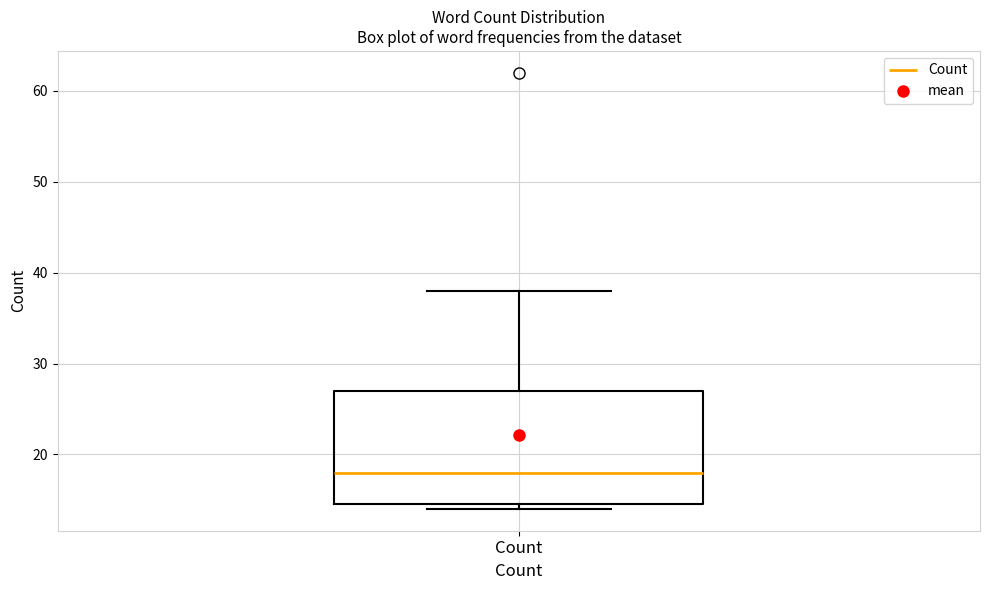

Where is the lower edge of the box for Count on the y-axis? The values are not printed on the chart, so give them approximately, as read against the axis.

15